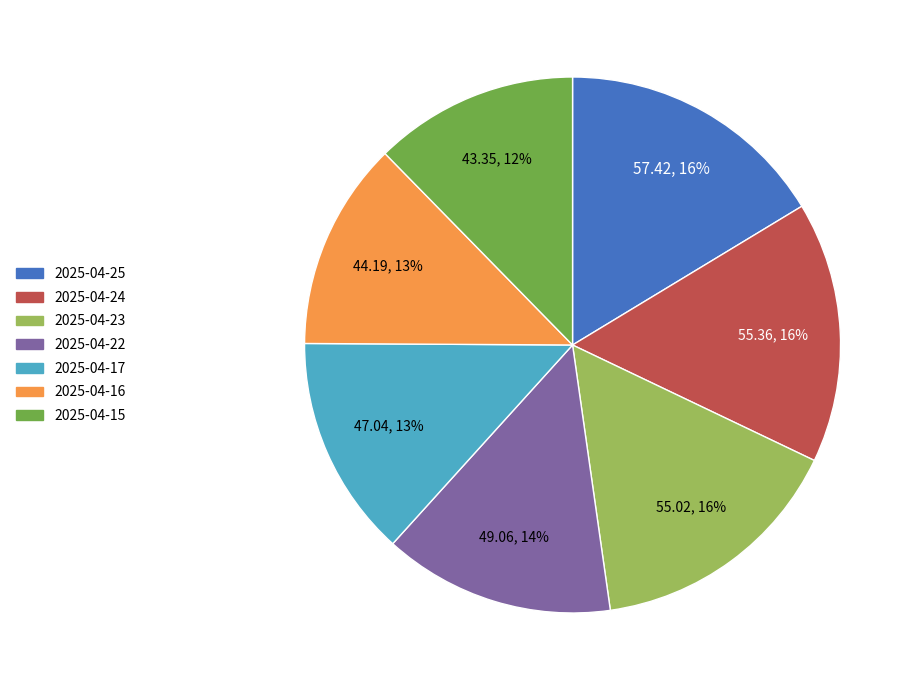

Between 2025-04-25 and 2025-04-15, which is larger?

2025-04-25